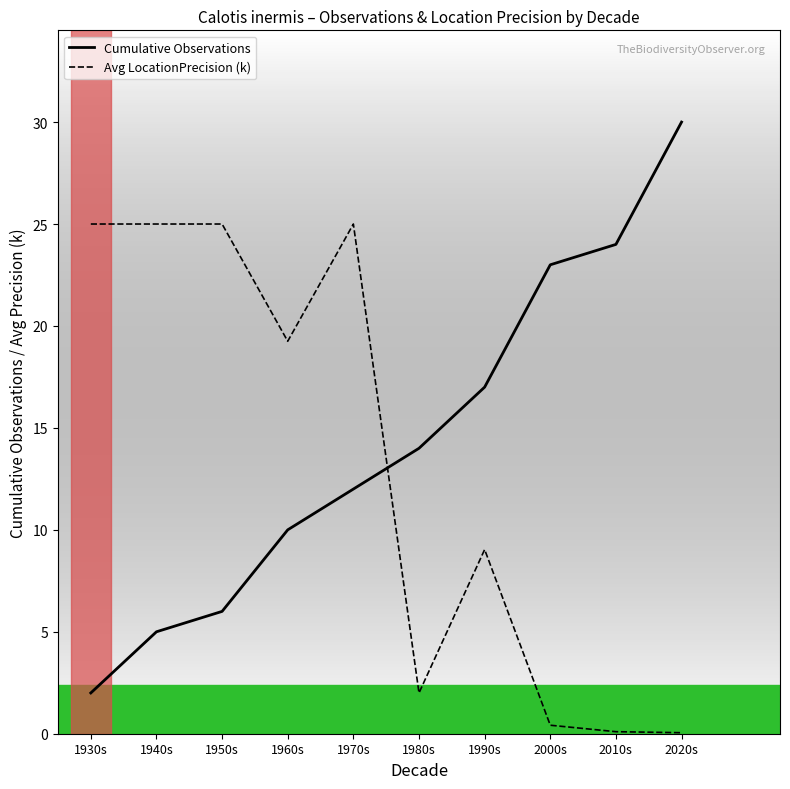

Where is Avg LocationPrecision (k) nearest to the value 12?

1990s